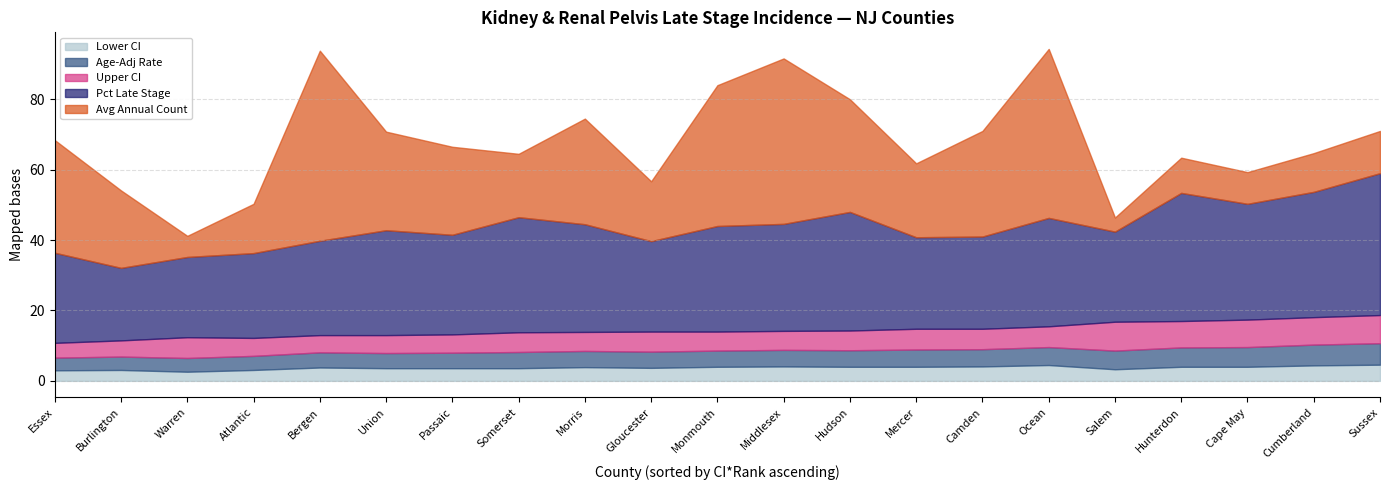

True or false: Upper CI and Pct Late Stage intersect in this chart.

False